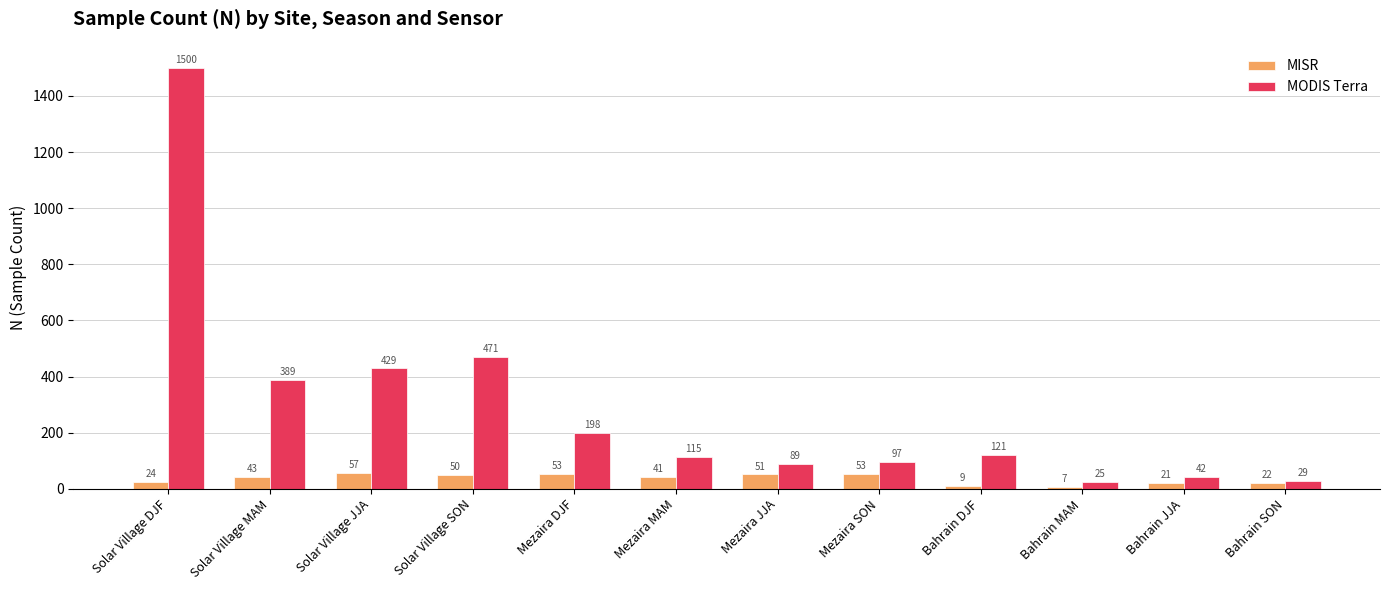

What is the difference between the highest and lowest values at Bahrain MAM?

18